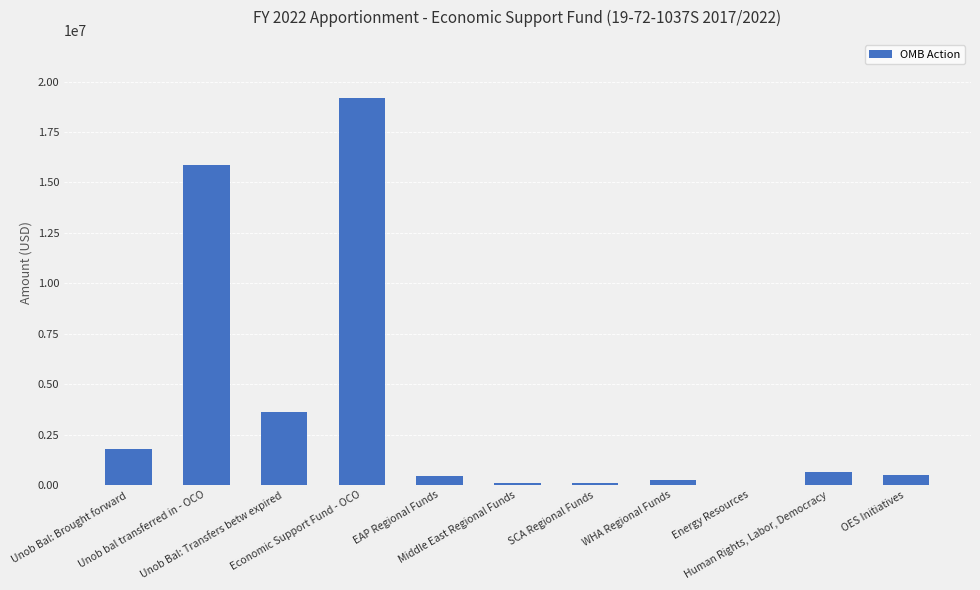

How many series are shown in this chart?

1